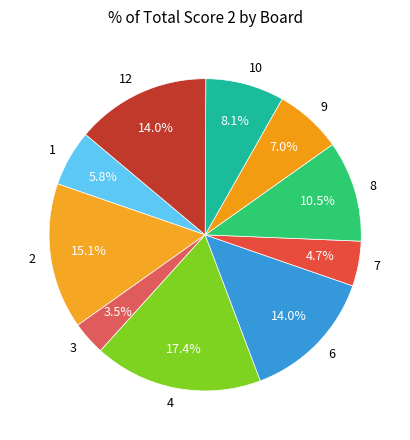

To the nearest percent, what is the difference between the largest and smallest slice percentages?

14%